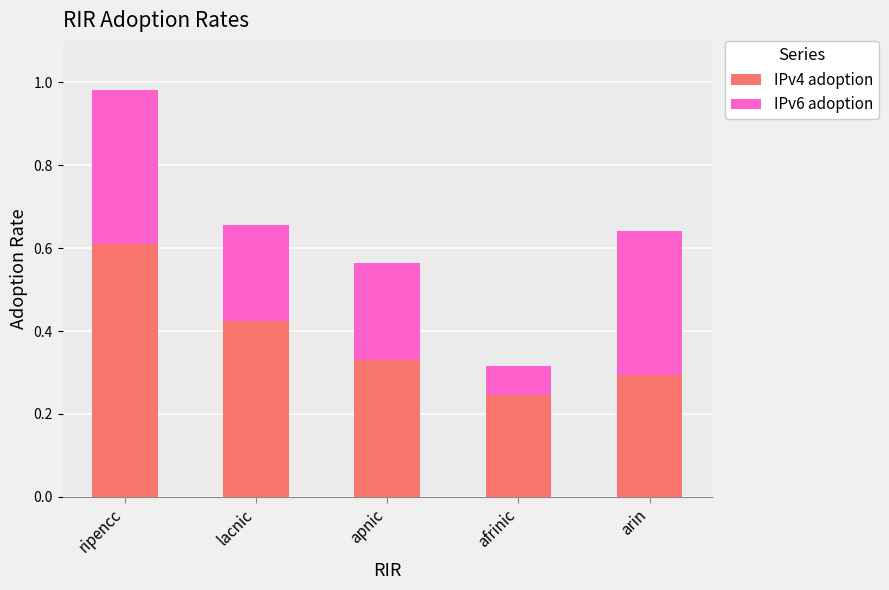

Rank the categories by IPv4 adoption value from highest to lowest.

ripencc, lacnic, apnic, arin, afrinic